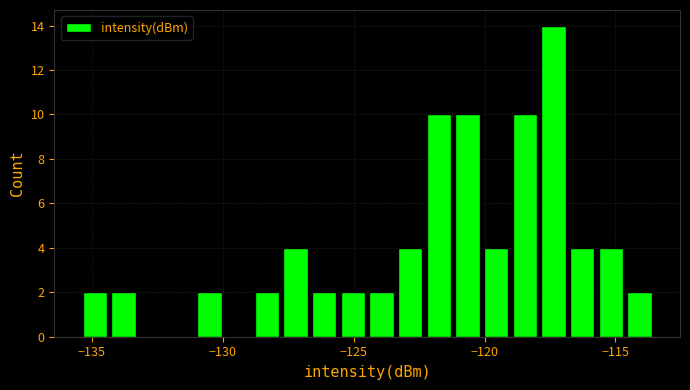

Read against the x-axis, roughly where is the centre of the tallest bar?

-117.5